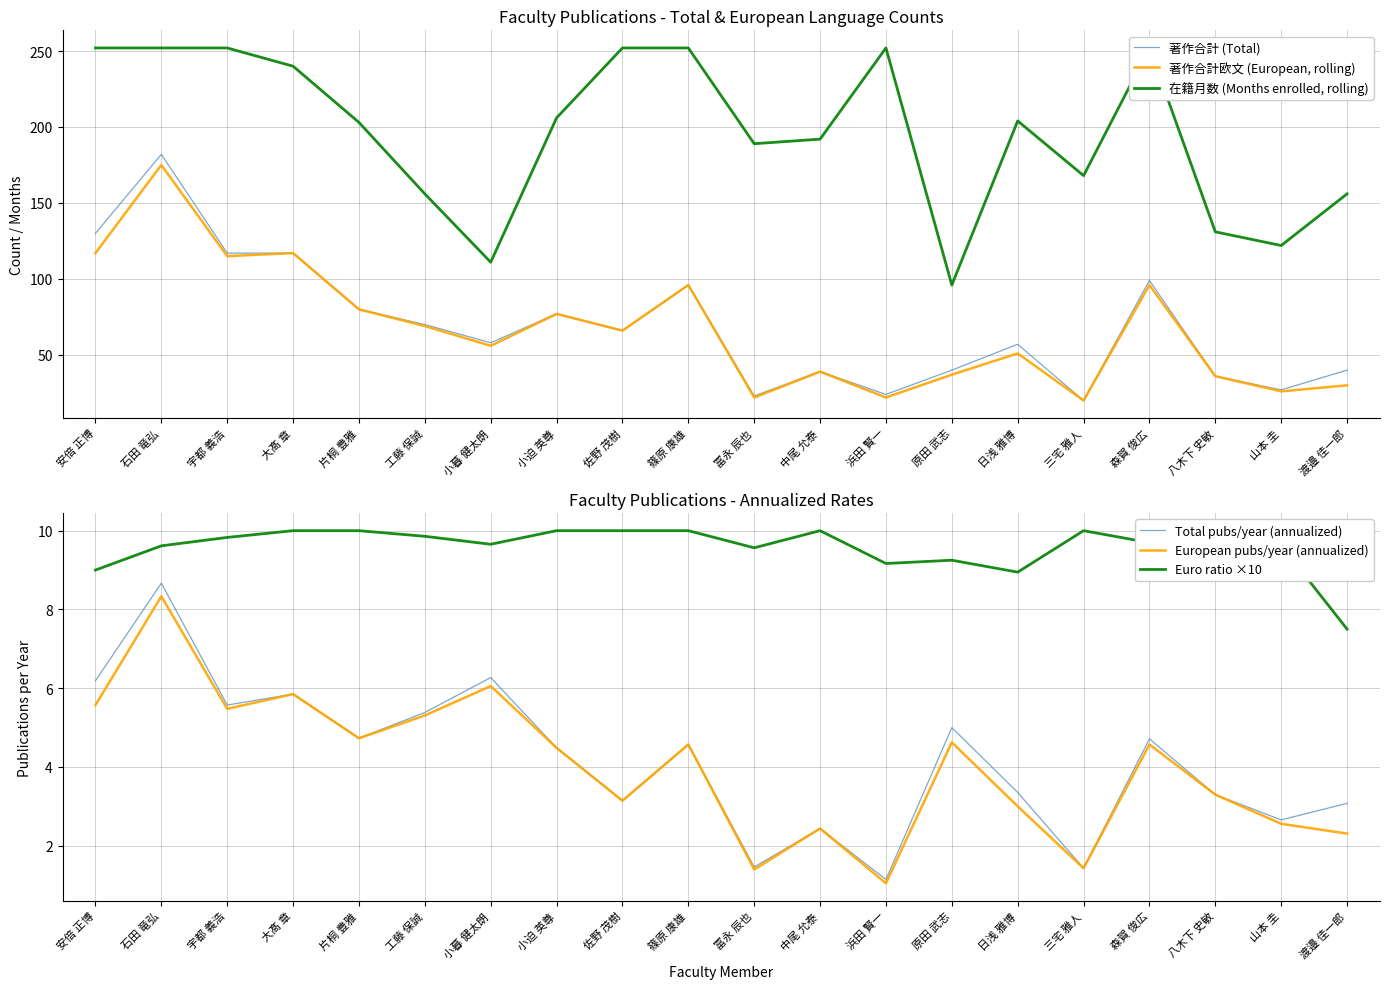

What is the label of the 13th point from the right?

小迫 英尊